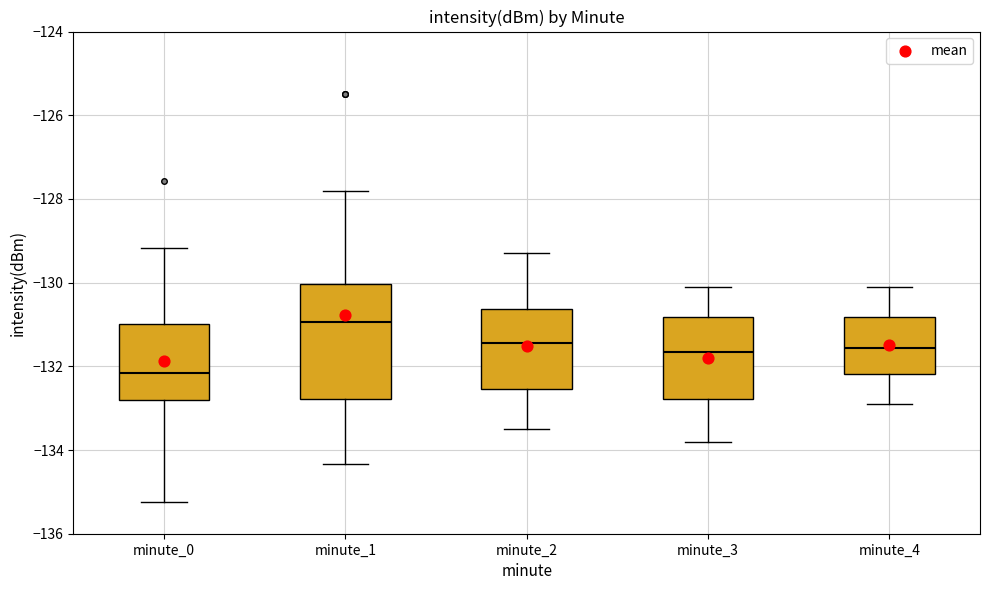

Reading left to right, transcribe this box plot: for each box, give where its median line is, the range the box spans, and where its two whiskers end, as read against the y-axis. The values are not printed on the chart, so give them approximately, as read against the axis.

minute_0: median -132.2, box -132.8 to -131.0, whiskers -135.2 to -129.2
minute_1: median -131.0, box -132.8 to -130.0, whiskers -134.4 to -127.8
minute_2: median -131.4, box -132.6 to -130.6, whiskers -133.4 to -129.2
minute_3: median -131.6, box -132.8 to -130.8, whiskers -133.8 to -130.0
minute_4: median -131.6, box -132.2 to -130.8, whiskers -132.8 to -130.0